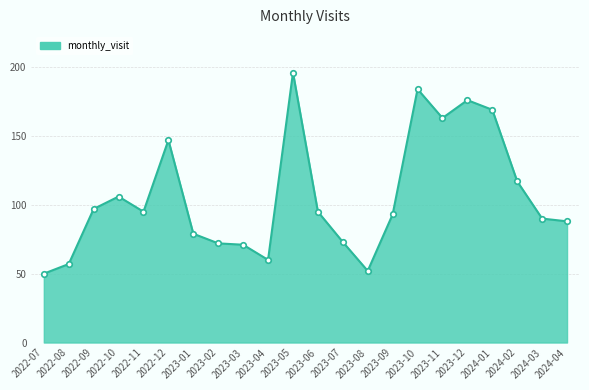

What is the difference between the values at 2022-12 and 2022-07?

97